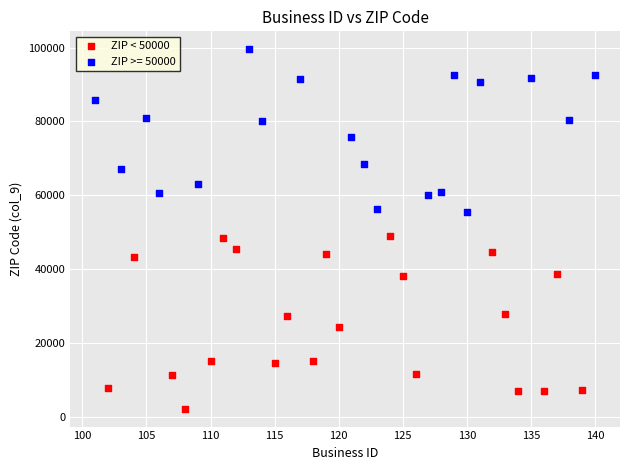

Which series contains the lowest Y value?

ZIP < 50000